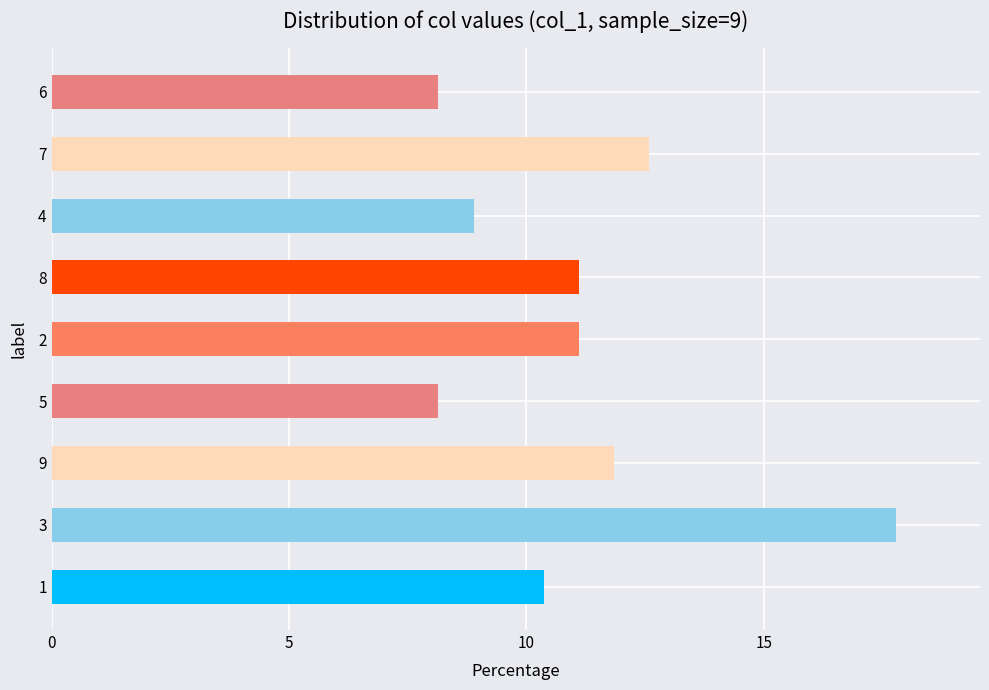

The value at 7 is 12.6. True or false?

True